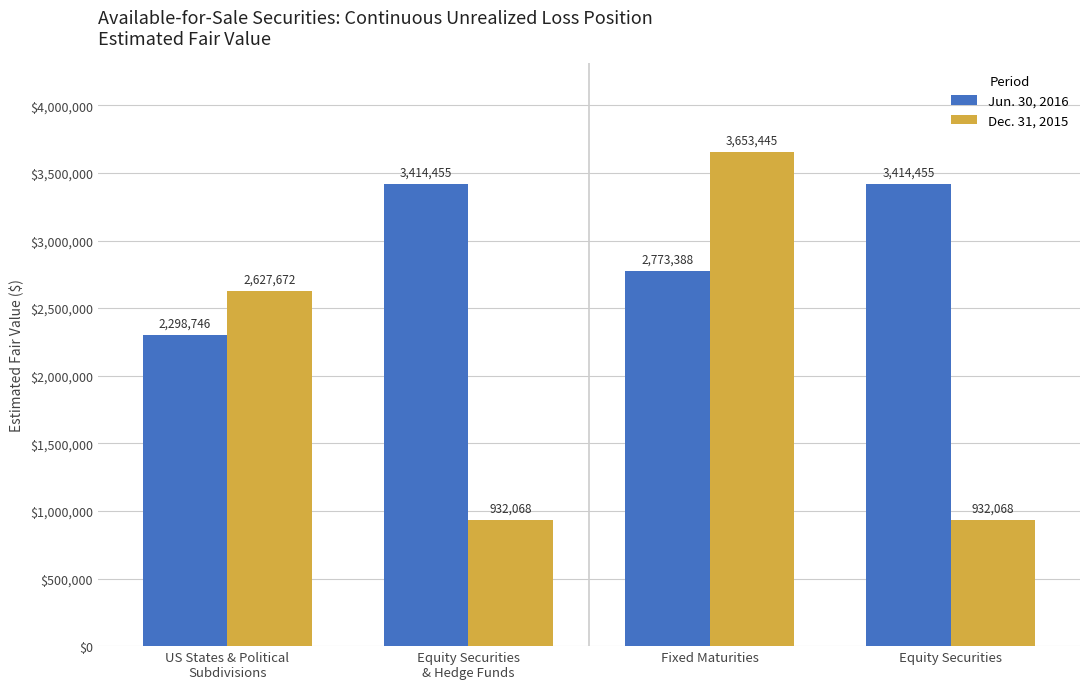

The value of Dec. 31, 2015 at US States & Political
Subdivisions is 4708678. True or false?

False